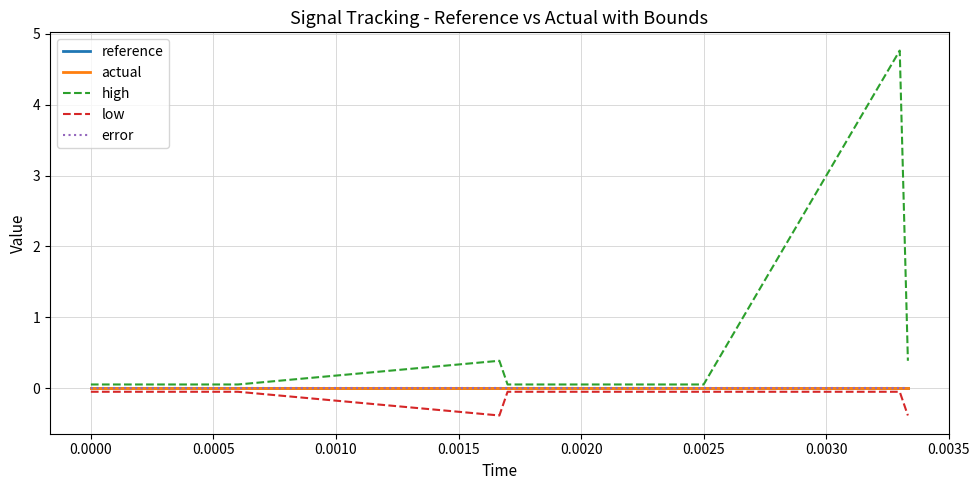

Is this an area chart (filled region under the line)?

No